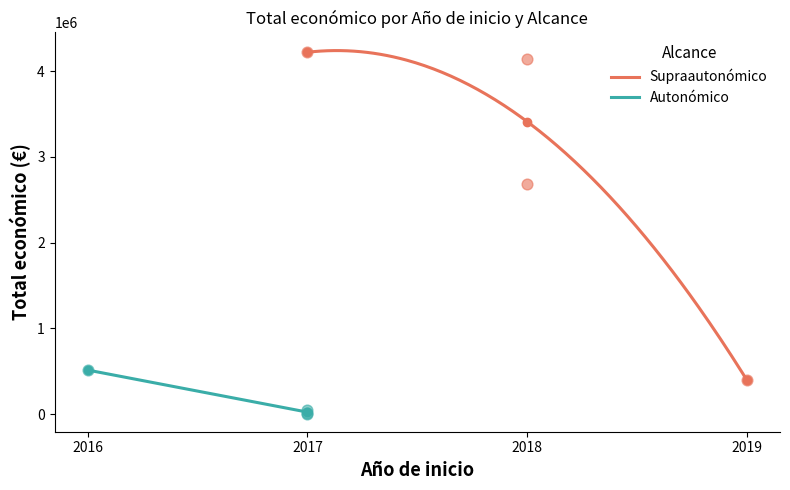

Which has a higher value, 2017 or 2017?

2017